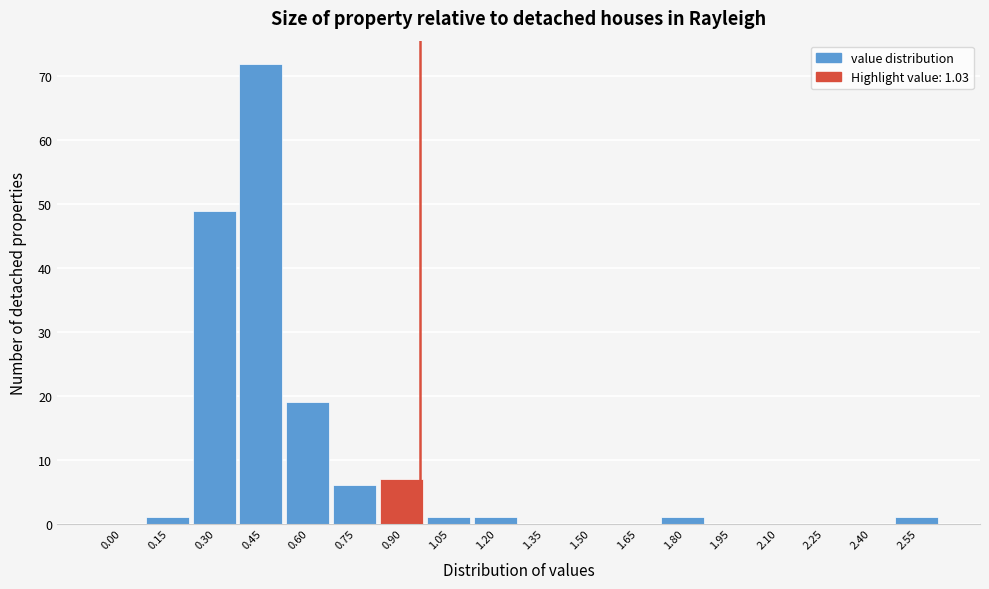

Reading left to right, list all the values displayed in this chart.

0.00=0	0.15=1	0.30=49	0.45=72	0.60=19	0.75=6	0.90=7	1.05=1	1.20=1	1.35=0	1.50=0	1.65=0	1.80=1	1.95=0	2.10=0	2.25=0	2.40=0	2.55=1